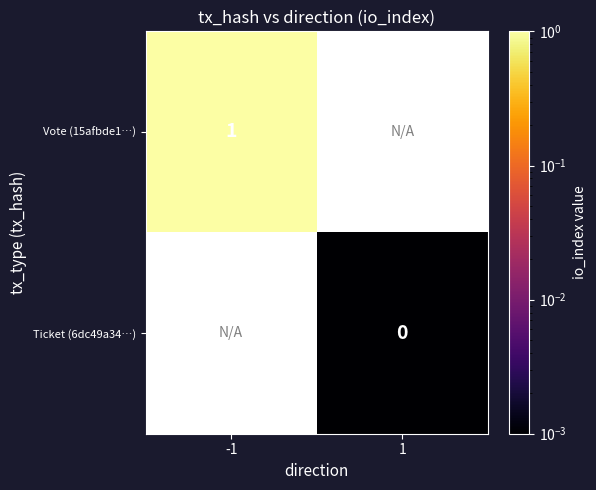

True or false: Vote (15afbde1…) has a value of 1.0 at -1.

True